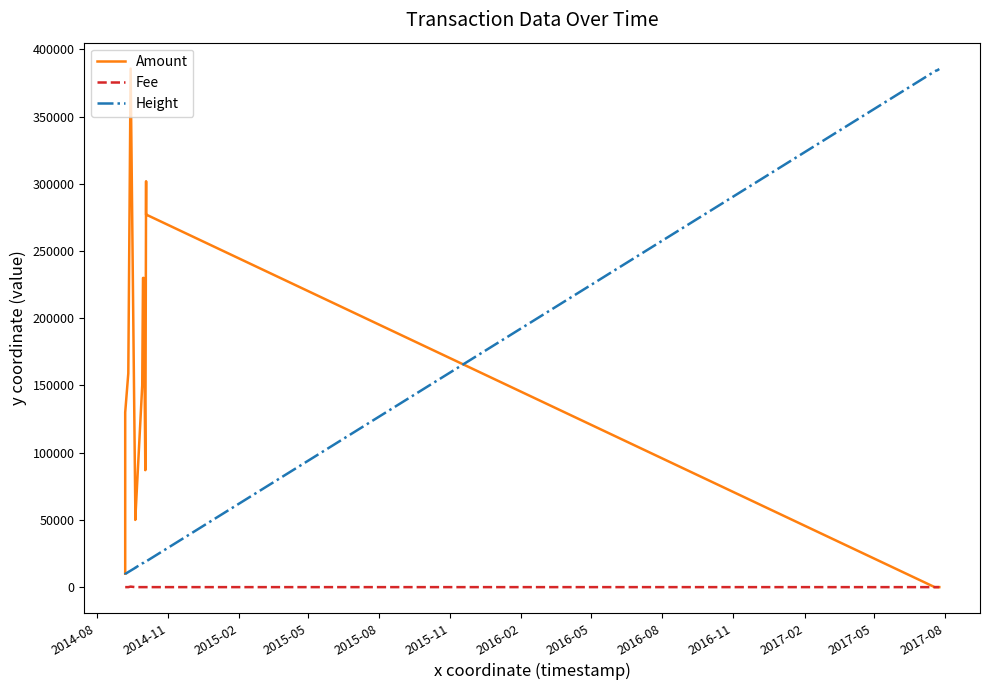

What are all the series names shown in the legend?

Amount, Fee, Height